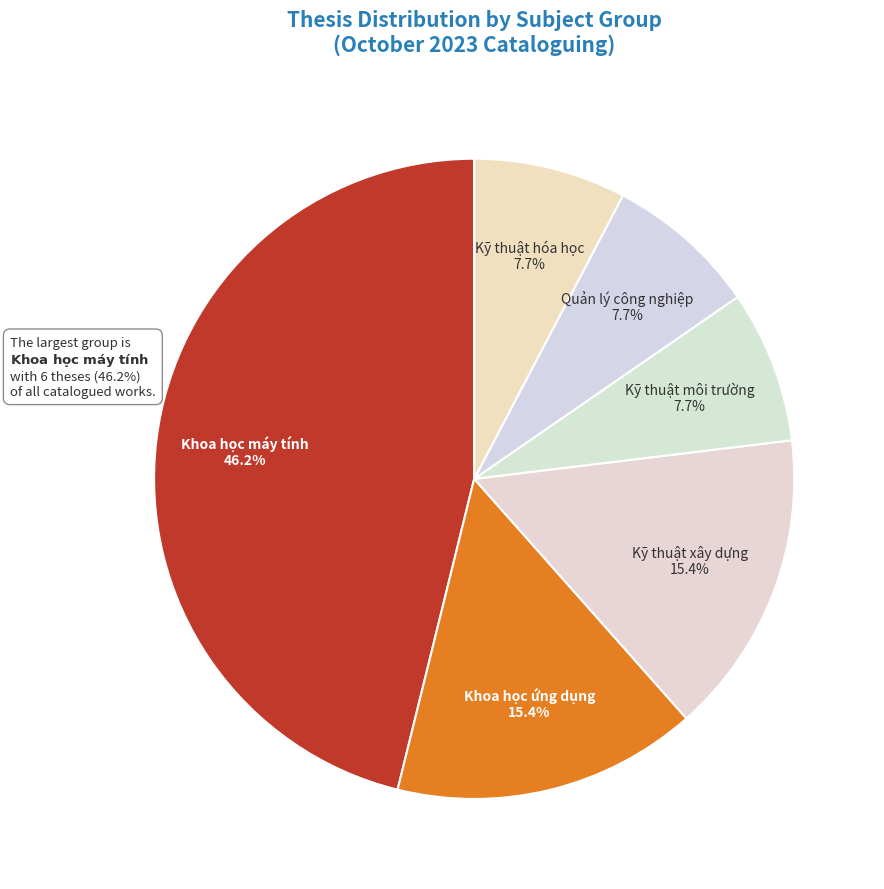

Is there a majority slice in this chart?

No